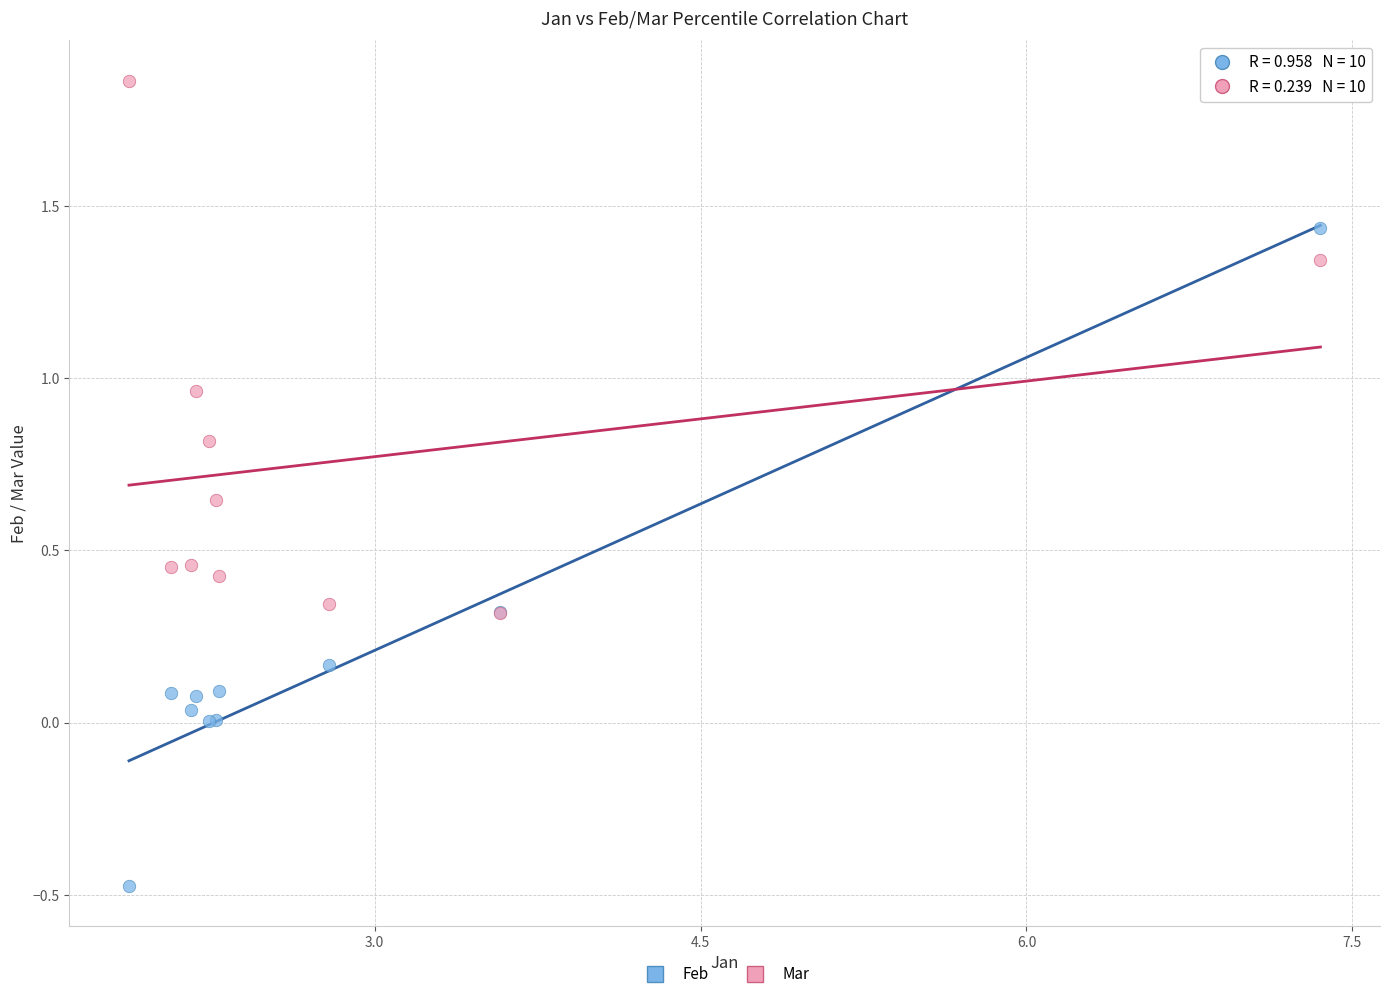

Which series has the largest Y range (max minus min)?

Feb